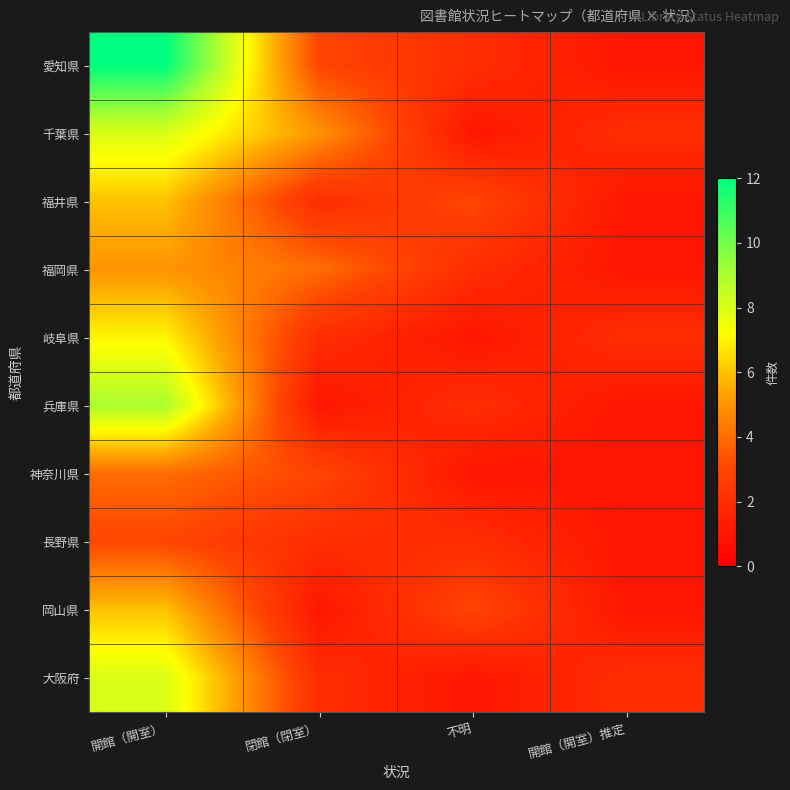

What is the total value across all series at 閉館（閉室）?

25